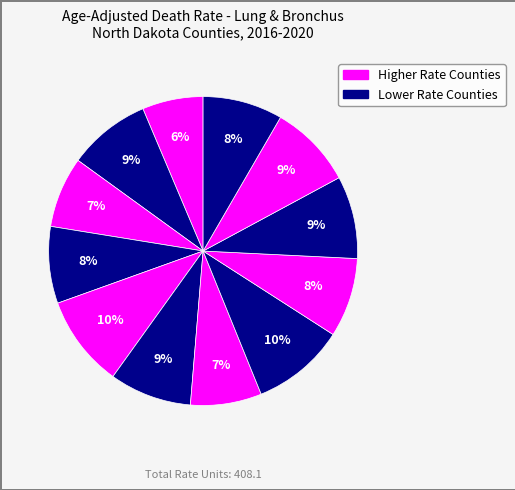

How many segments does this pie chart have?

12